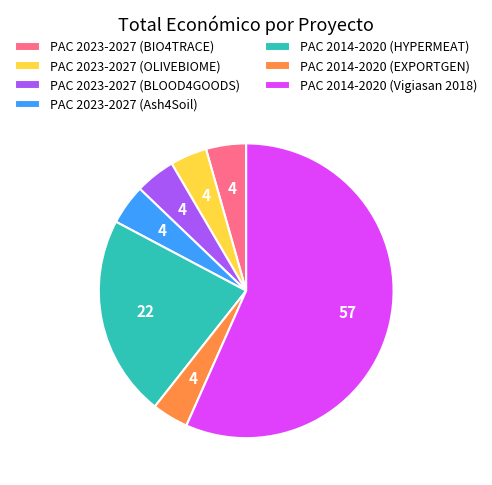

Approximately how many times larger is the value at PAC 2014-2020 (EXPORTGEN) compared to PAC 2023-2027 (OLIVEBIOME)?

1.0